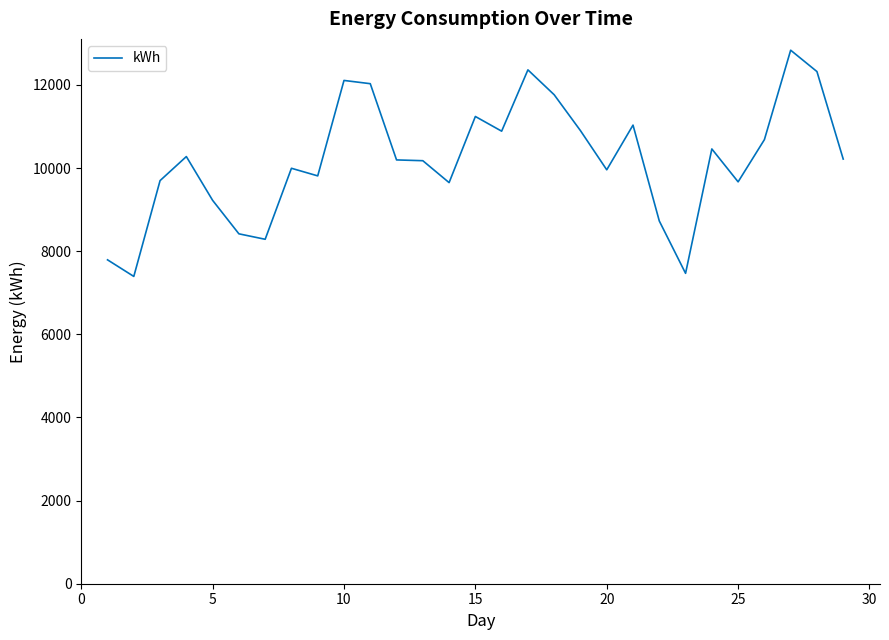

What is the smallest value displayed?

7393.3